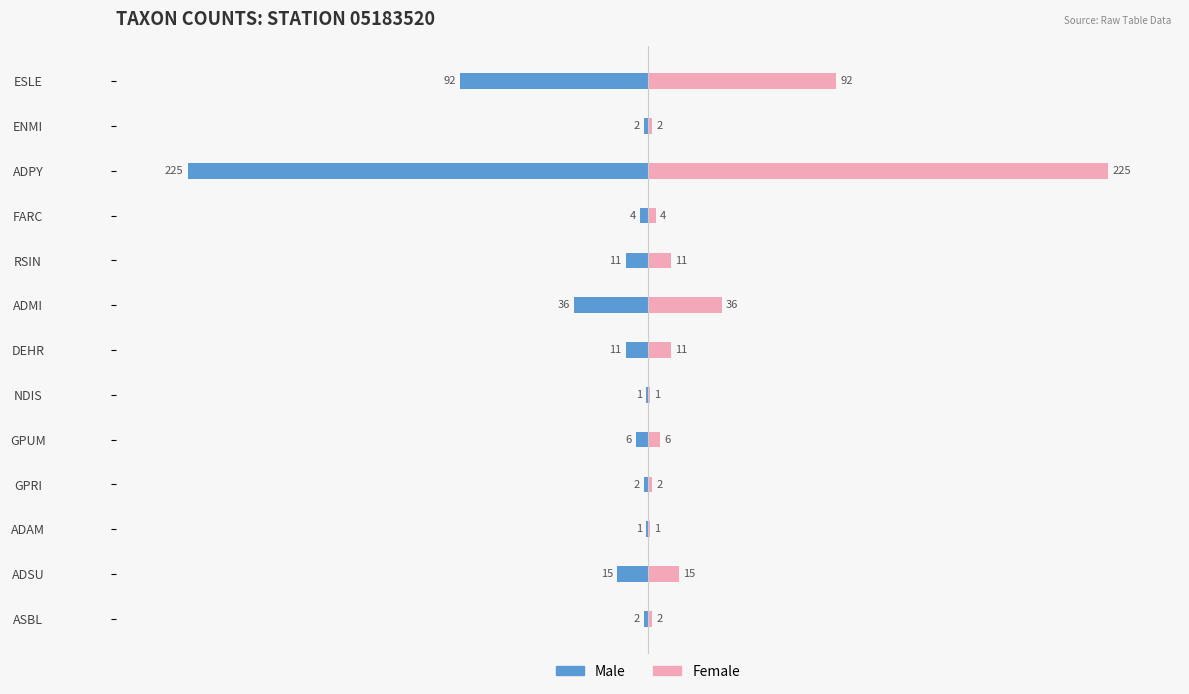

Rank the series by their average value, from lowest to highest.

Male, Female